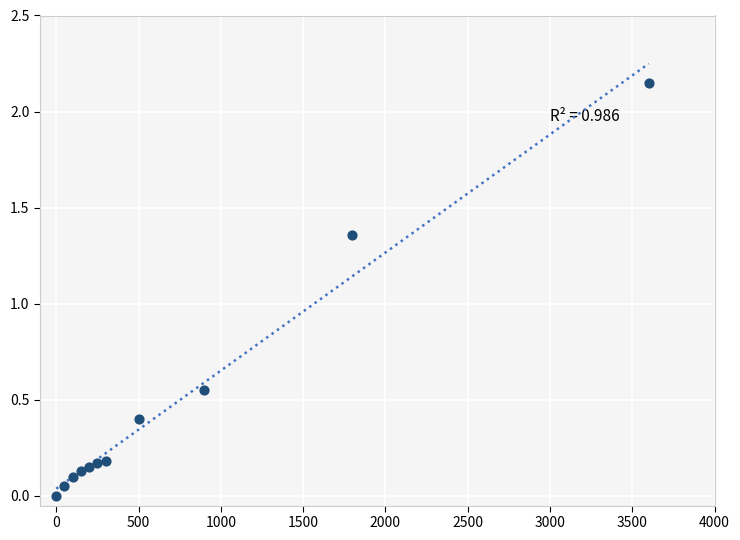

What is the average Y value?

0.5